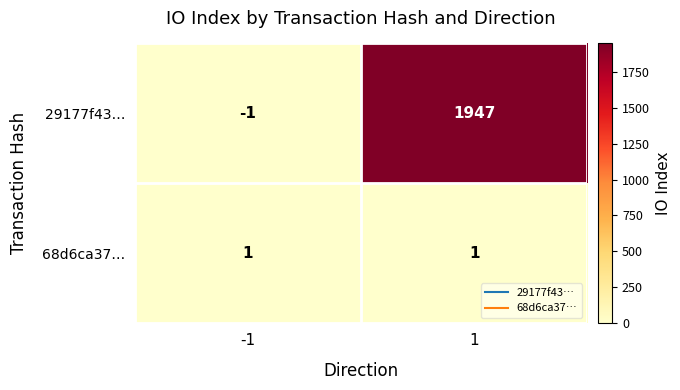

List the series in order of their overall mean, lowest first.

68d6ca37…, 29177f43…